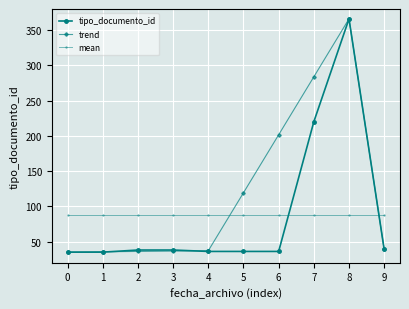

Is the value of mean at 3 greater than the value of tipo_documento_id at 5?

Yes